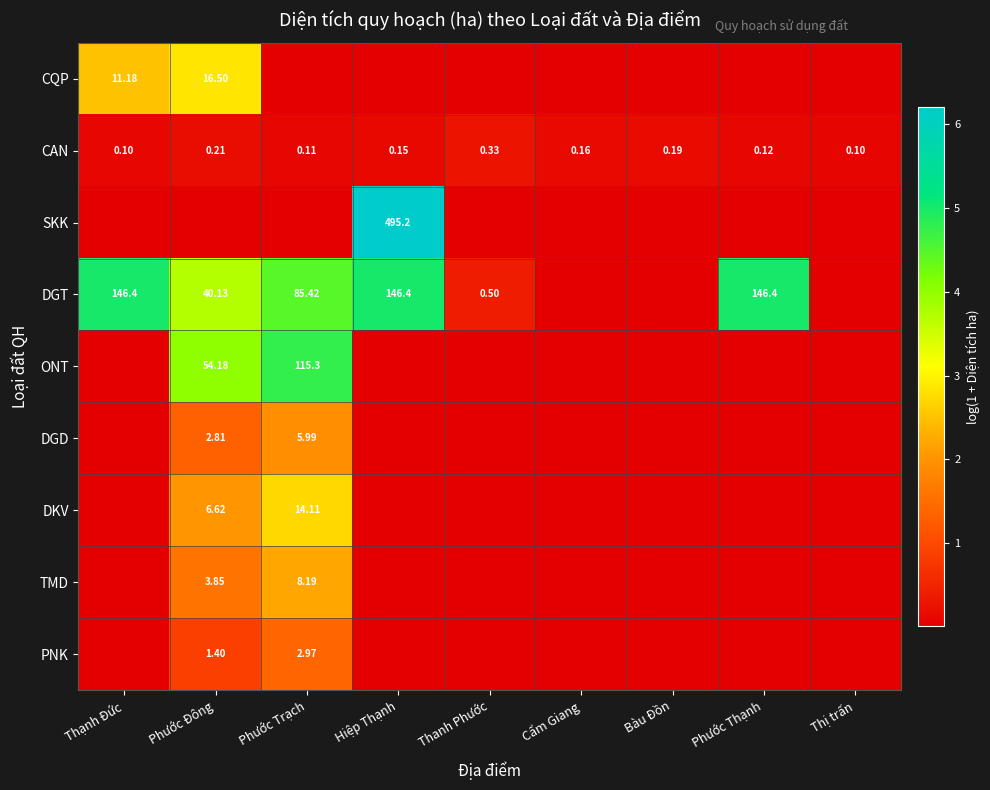

How many data points in DGT are less than 3?

4